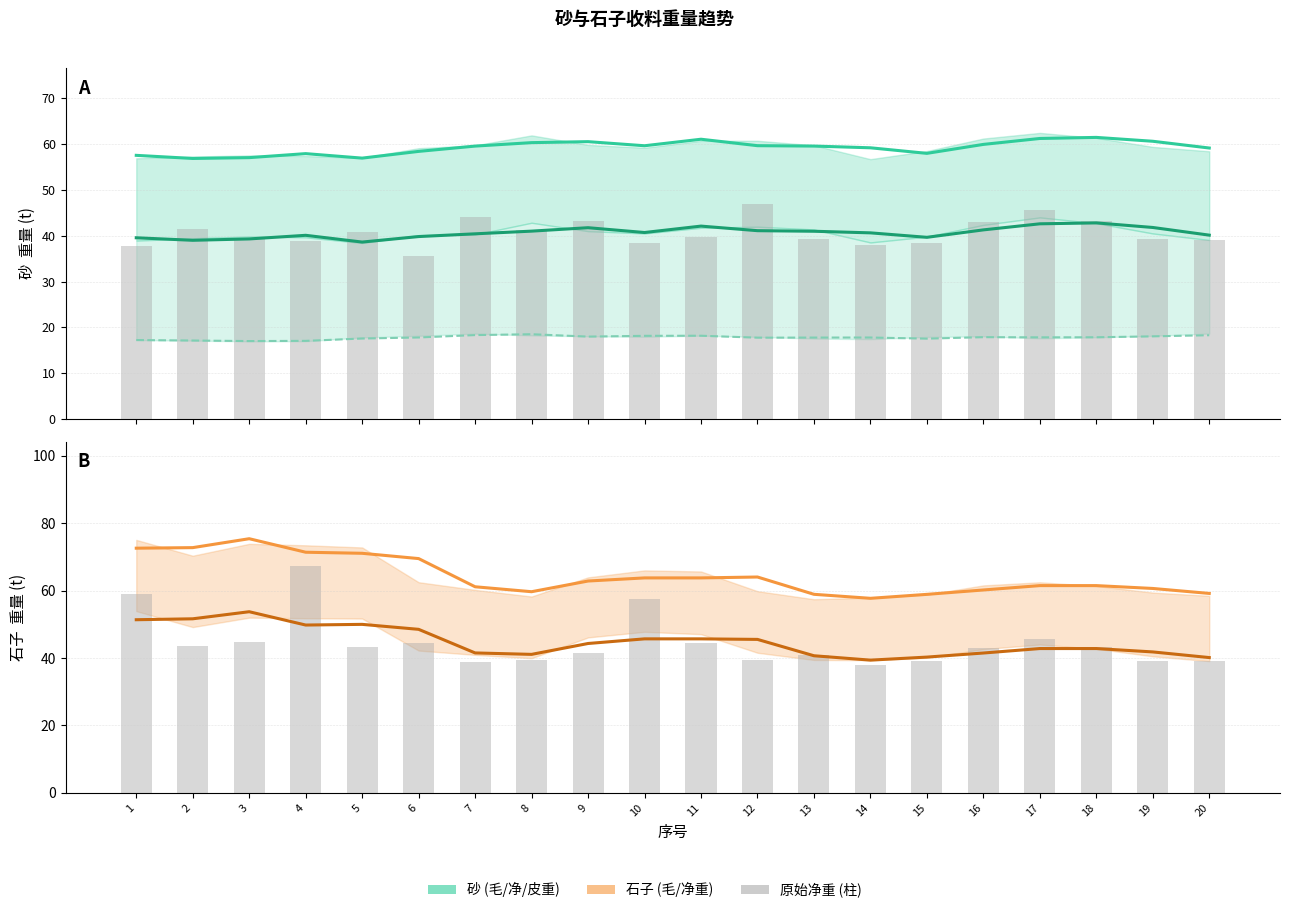

Rank the series at 14 from lowest to highest value.

皮重t (砂), 净重t (砂), 毛重t (砂)